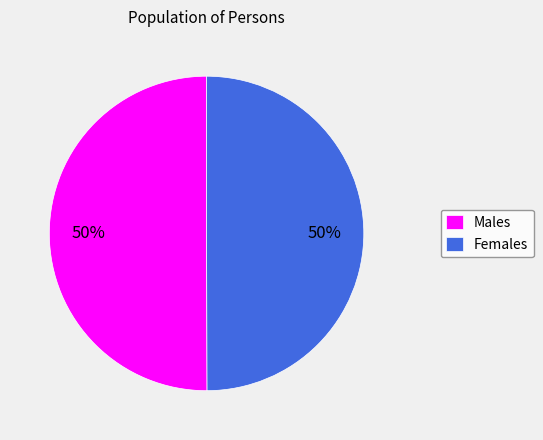

Combined, do Females and Males account for over 50%?

Yes